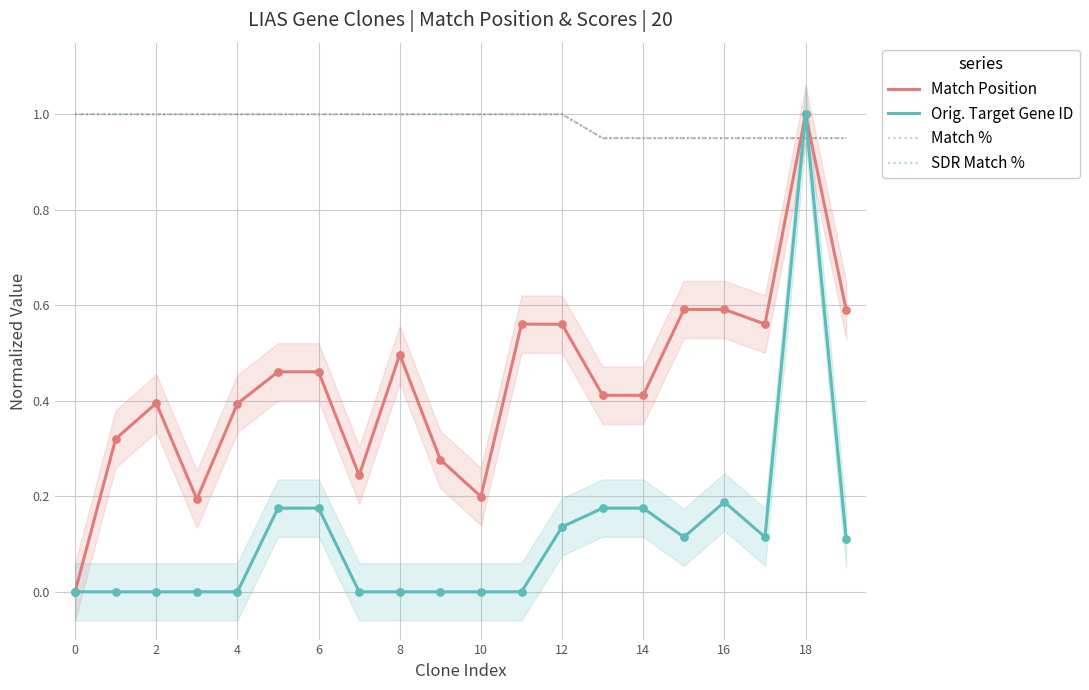

At how many categories does at least one series exceed 0?

20